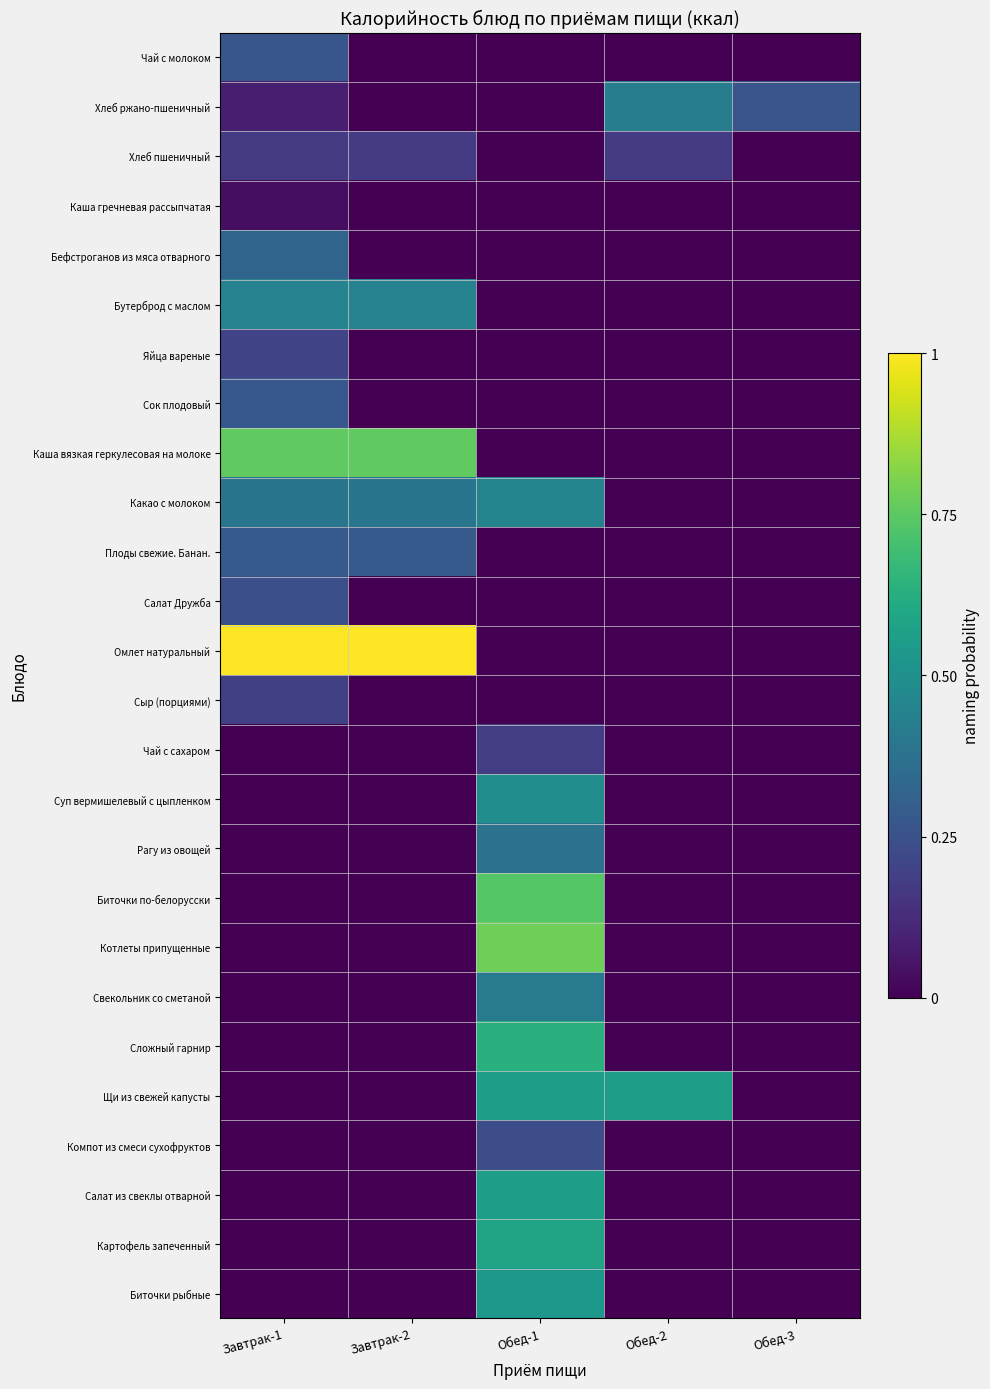

Rank the series at Обед-3 from highest to lowest value.

Хлеб ржано-пшеничный, Чай с молоком, Хлеб пшеничный, Каша гречневая рассыпчатая, Бефстроганов из мяса отварного, Бутерброд с маслом, Яйца вареные, Сок плодовый, Каша вязкая геркулесовая на молоке, Какао с молоком, Плоды свежие. Банан., Салат Дружба, Омлет натуральный, Сыр (порциями), Чай с сахаром, Суп вермишелевый с цыпленком, Рагу из овощей, Биточки по-белорусски, Котлеты припущенные, Свекольник со сметаной, Сложный гарнир, Щи из свежей капусты, Компот из смеси сухофруктов, Салат из свеклы отварной, Картофель запеченный, Биточки рыбные